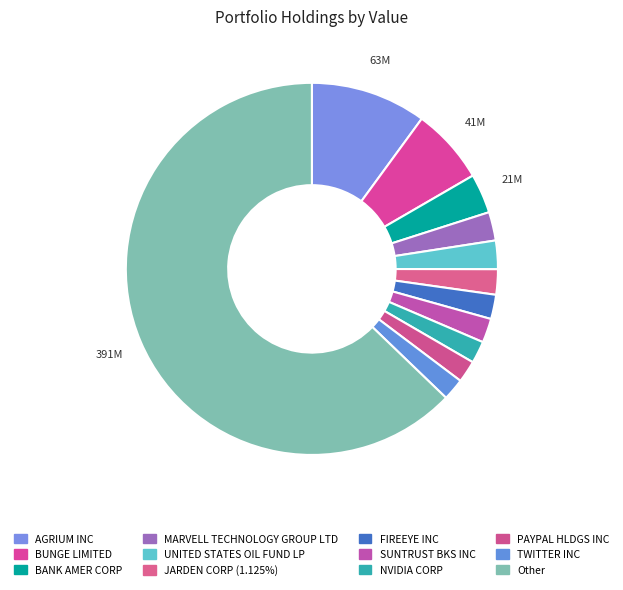

Does NVIDIA CORP account for over 50% of the chart?

No